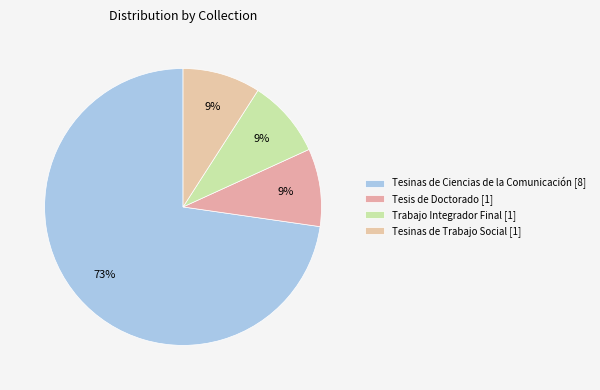

Which slice is the smallest?

Tesis de Doctorado